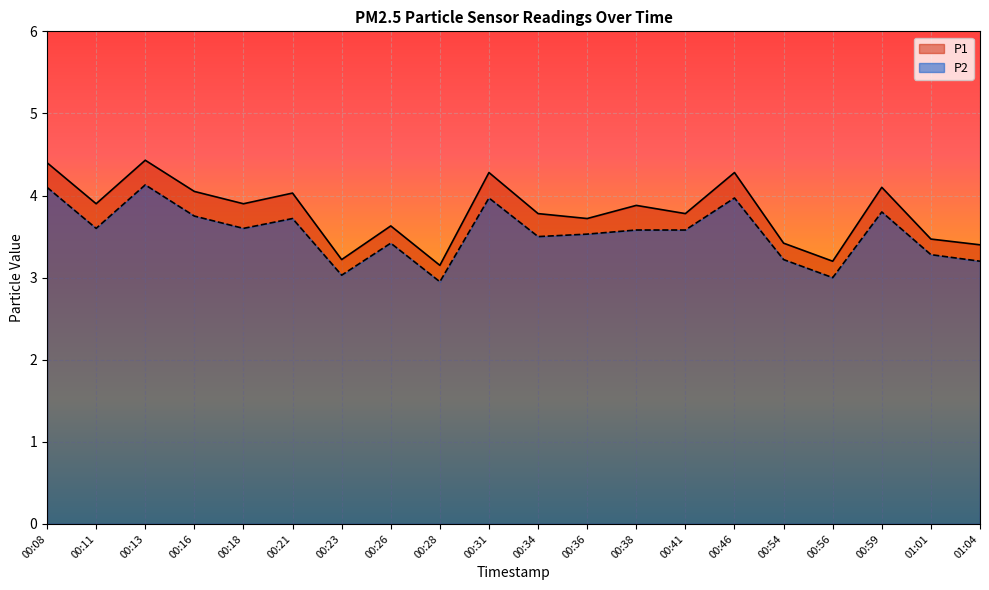

What is the total value across all series at 00:26?

7.0